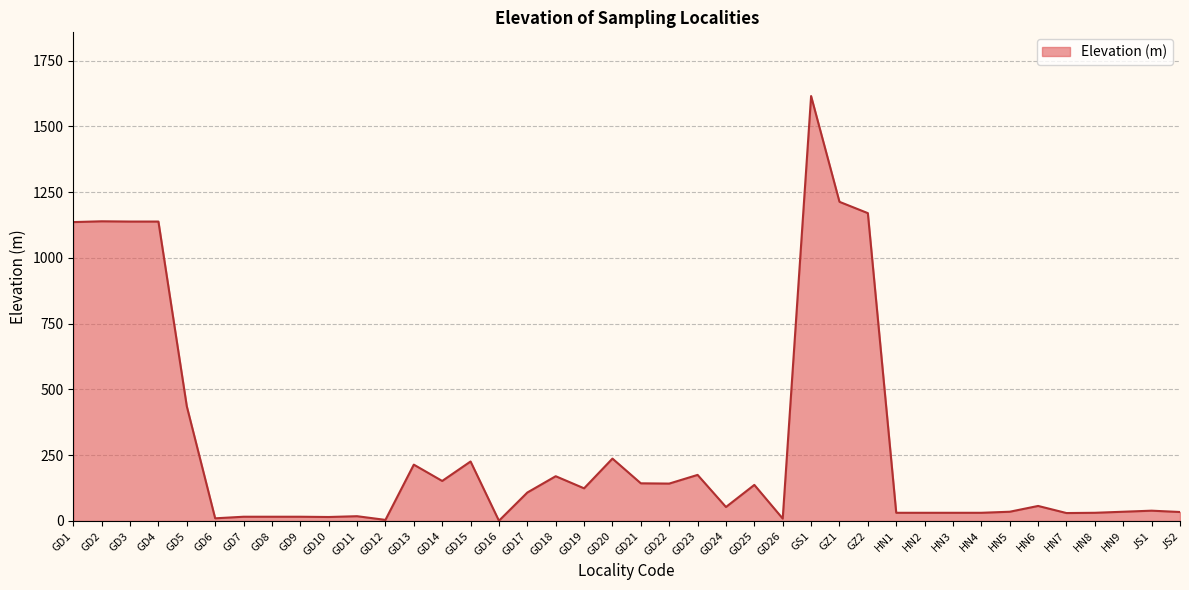

Where does the data first go above 57?

GD1